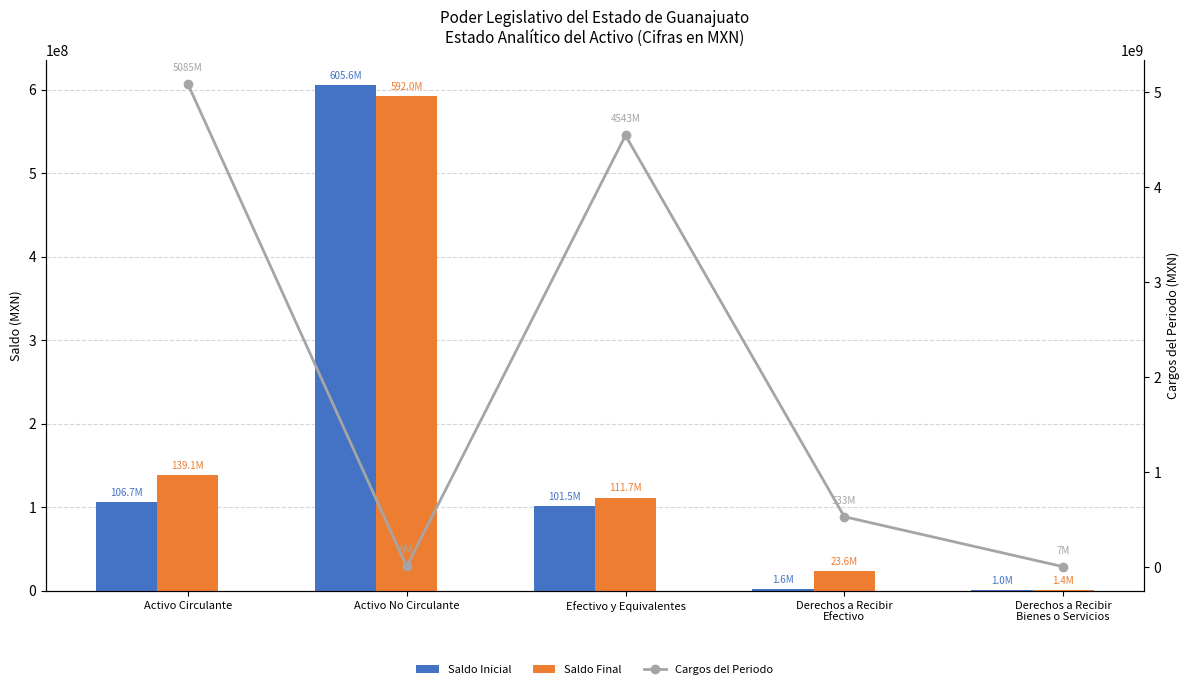

Does the chart contain stacked bars?

No